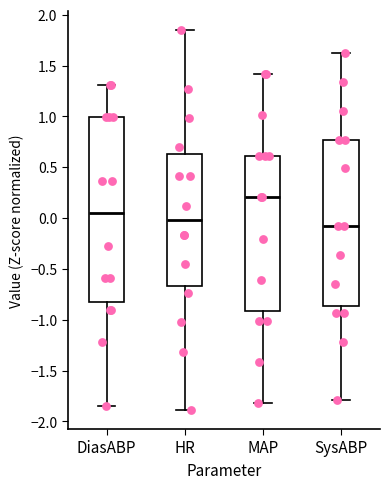

Reading left to right, read every box against the y-axis: the position of its median line, the range the box covers, and the ends of its whiskers. The values are not printed on the chart, so give them approximately, as read against the axis.

DiasABP: median 0.05, box -0.85 to 1.00, whiskers -1.85 to 1.30
HR: median 0.00, box -0.65 to 0.65, whiskers -1.90 to 1.85
MAP: median 0.20, box -0.90 to 0.60, whiskers -1.80 to 1.40
SysABP: median -0.10, box -0.85 to 0.75, whiskers -1.80 to 1.65